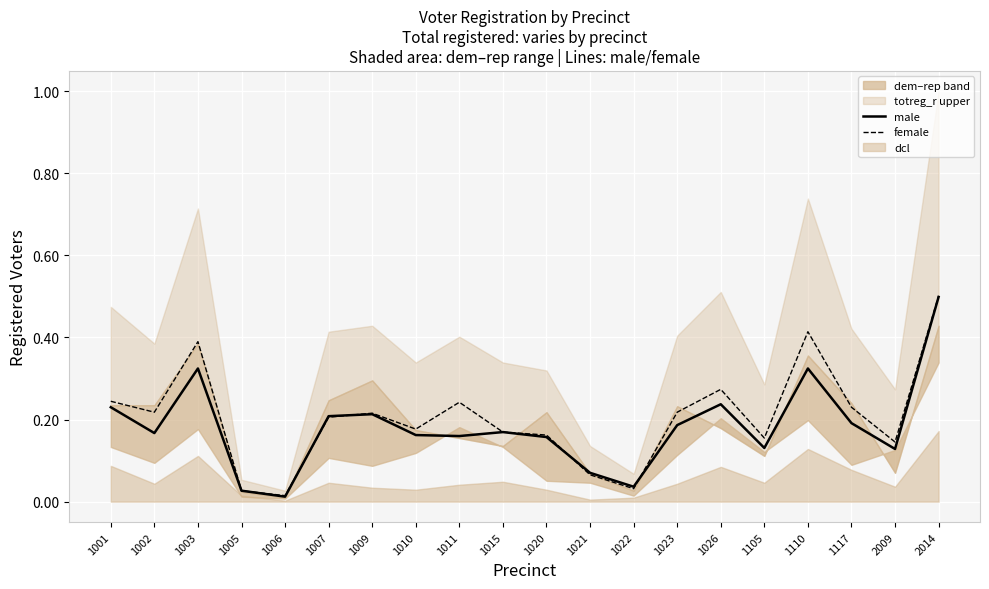

At which label is female closest to 0?

1006